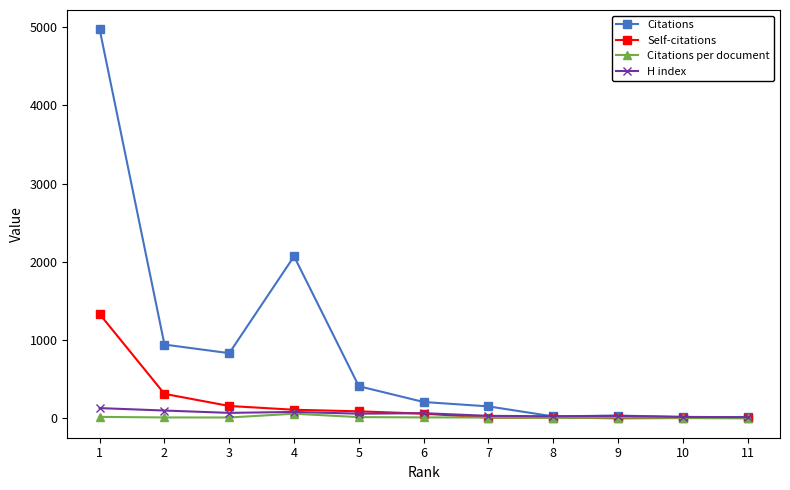

What is the maximum value for Citations per document?

59.2